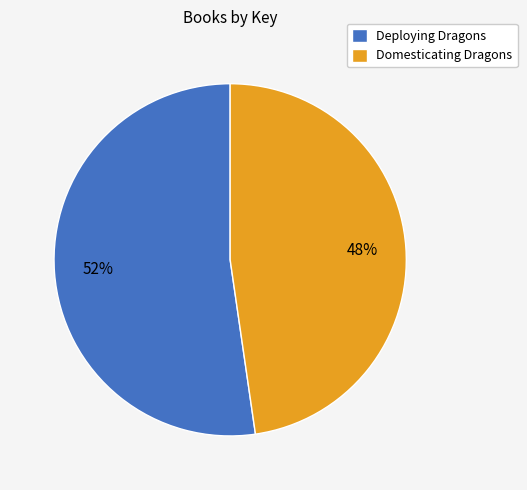

To the nearest percent, what is the average slice percentage?

50%